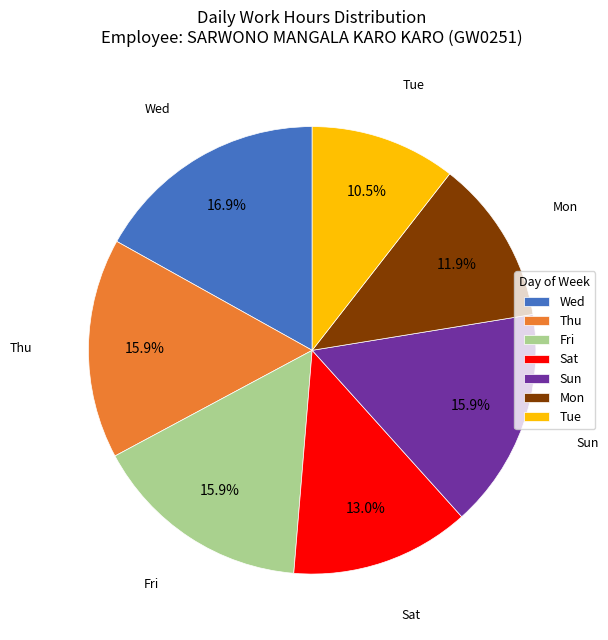

What portion of the pie excludes Sat?

87.0%